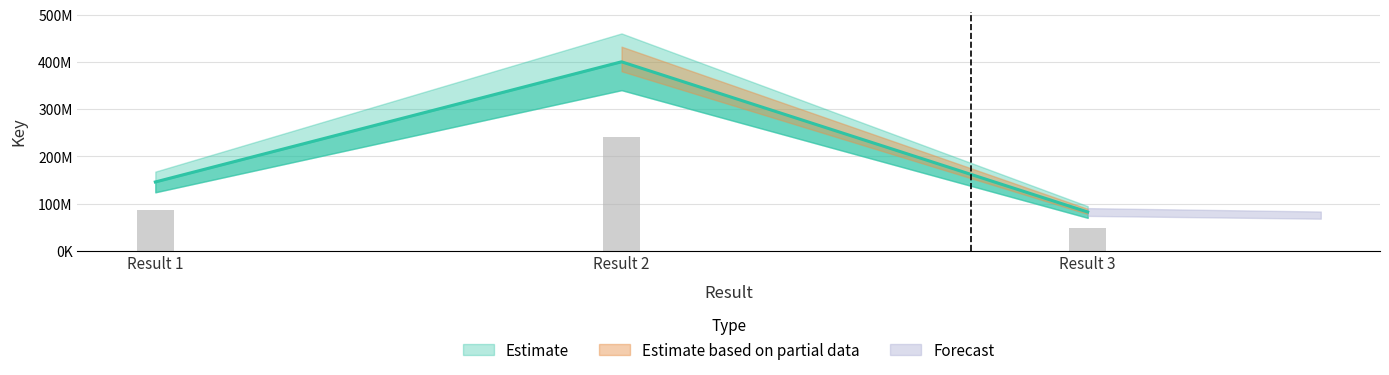

How many bars are there in total?

3